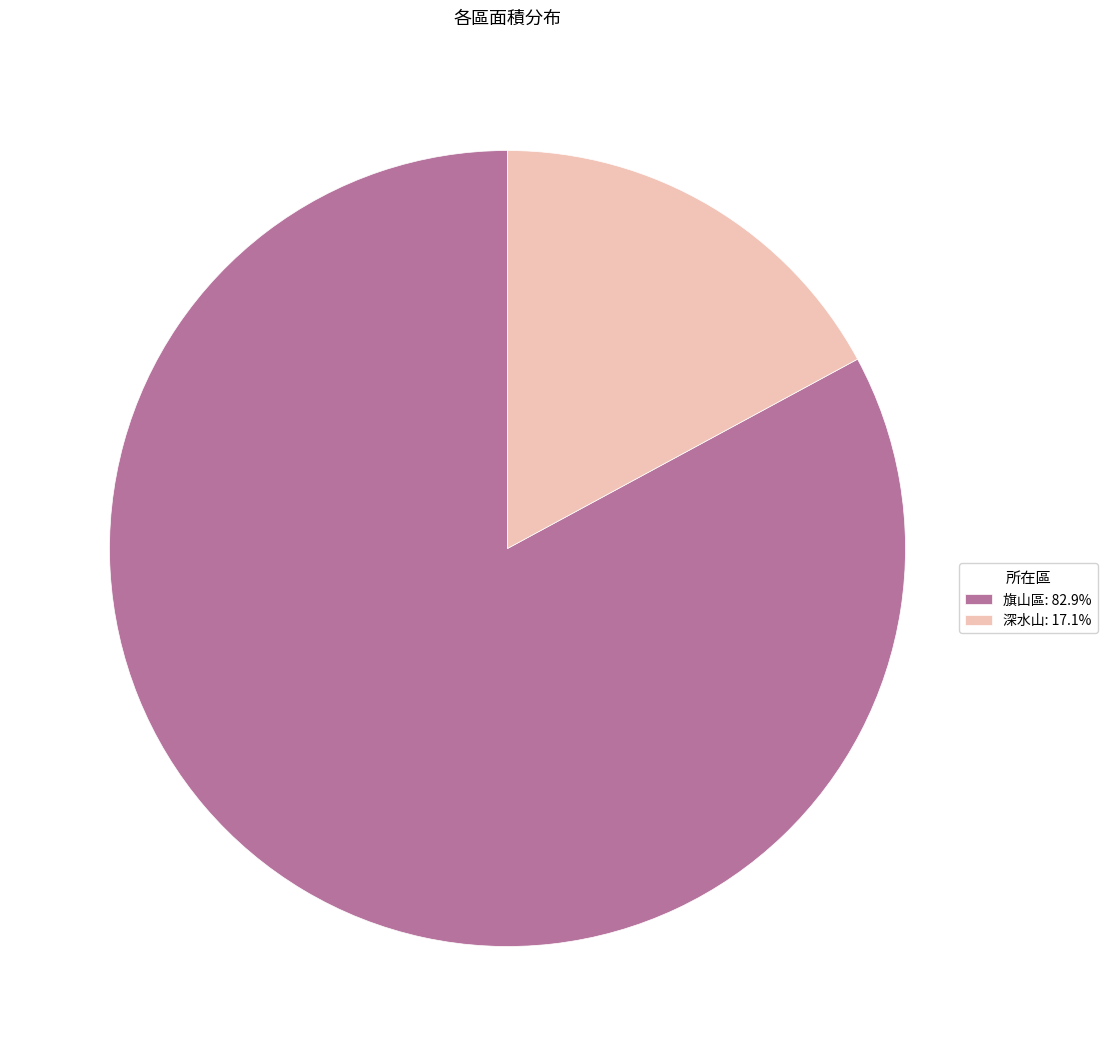

Do 深水山: 17.1% and 旗山區: 82.9% together represent more than half of the pie?

Yes